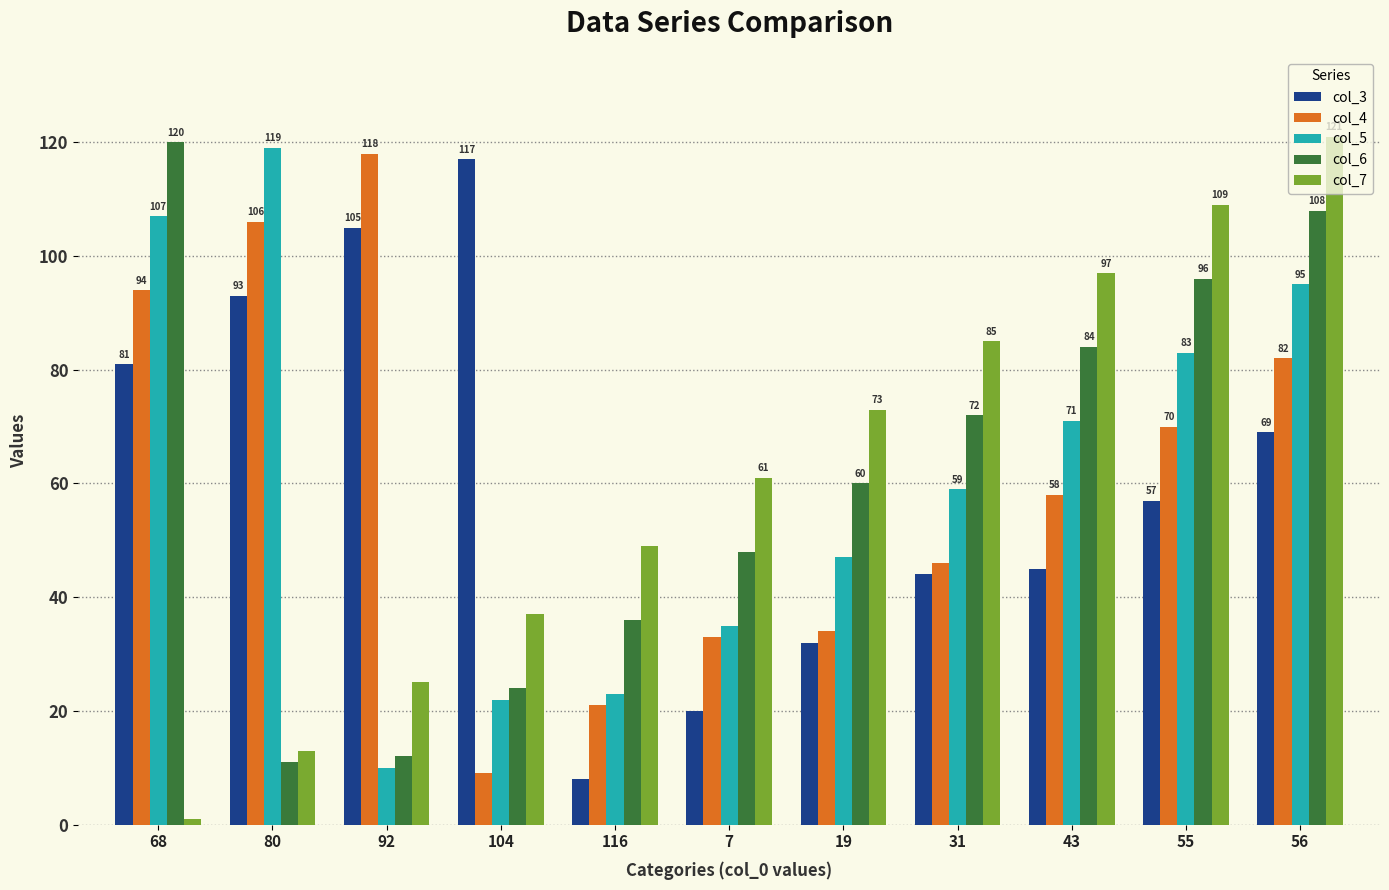

How many data points in col_3 are less than 57?

5